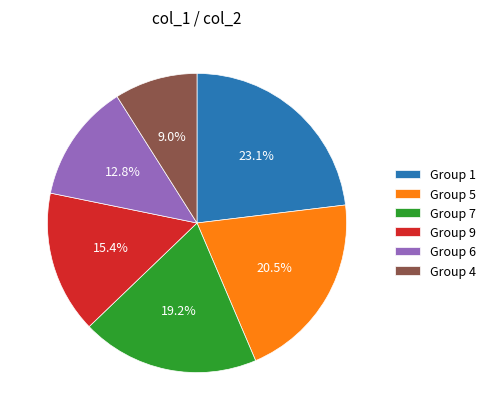

What percentage is NOT represented by Group 7?

80.8%